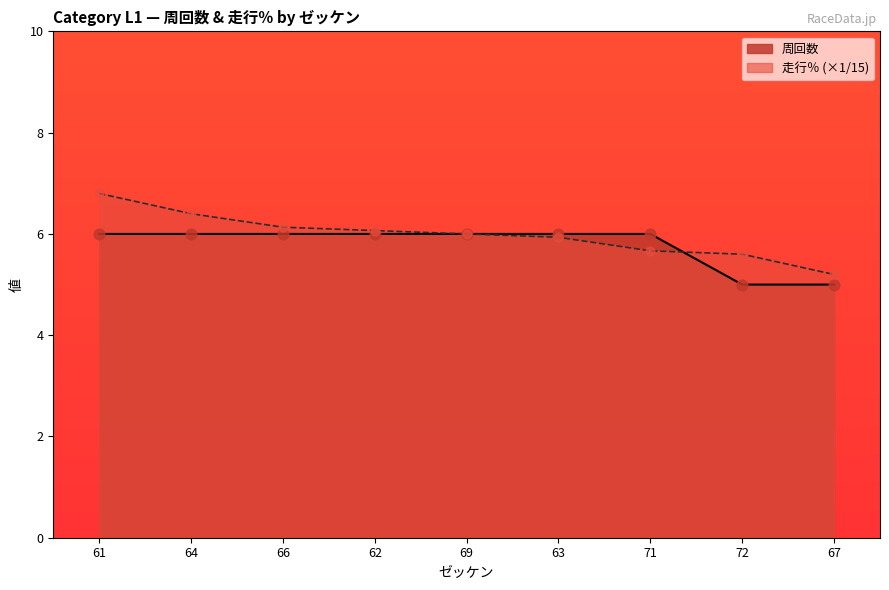

What is the change in value from 69 to 72?

-1